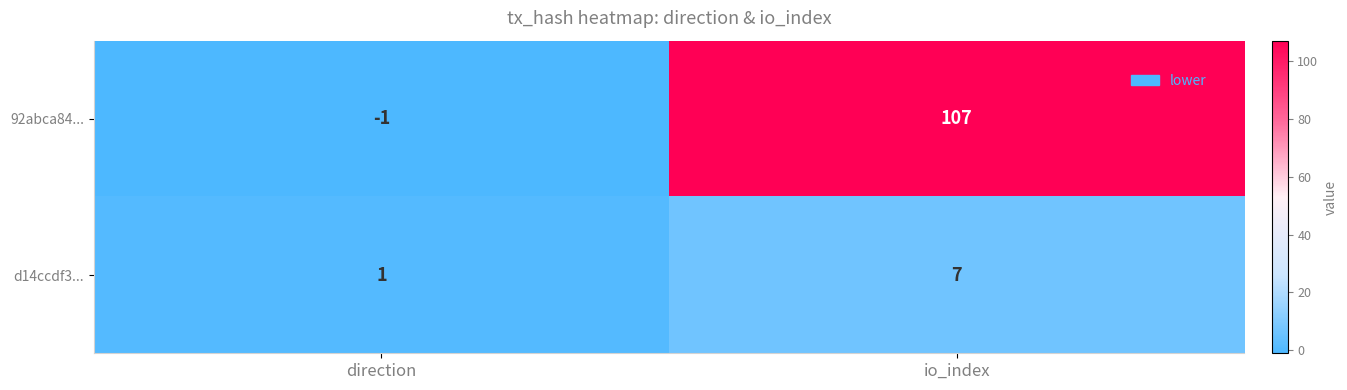

What is the spread (max minus min) of values at io_index?

100